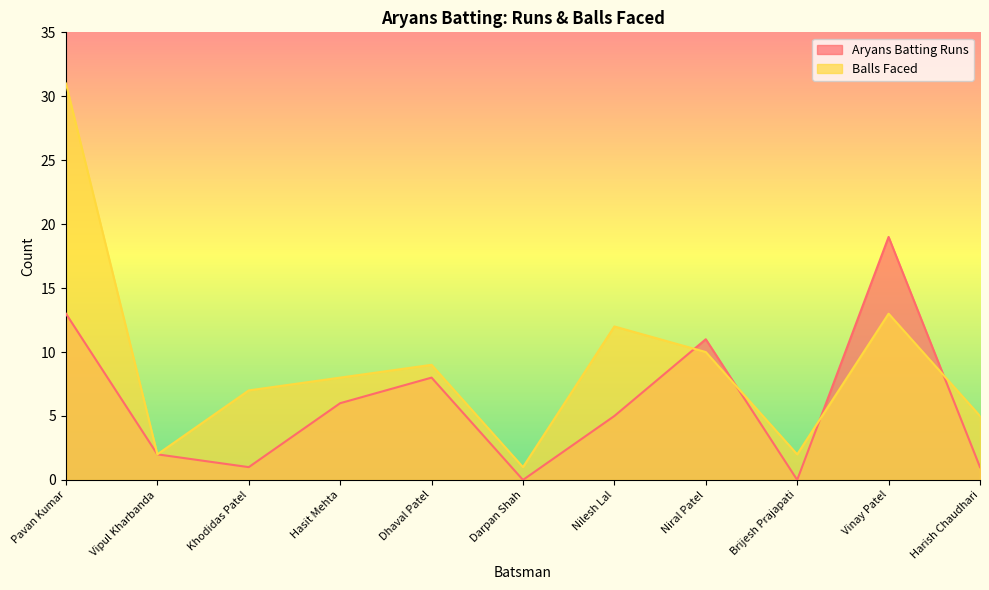

At Hasit Mehta, list the series in order from smallest to largest.

Aryans Batting Runs, Balls Faced